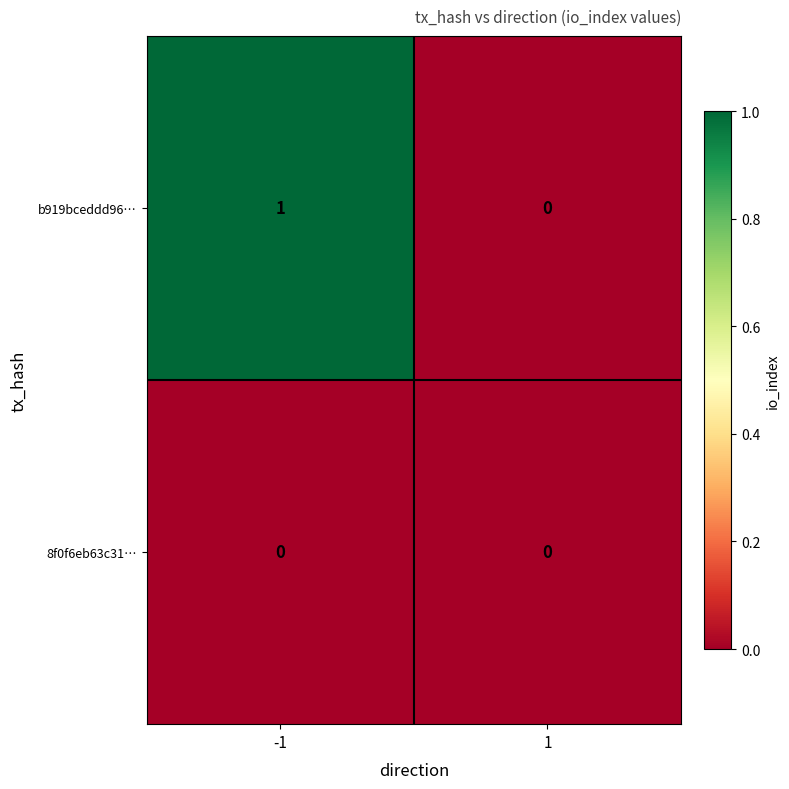

List the series in order of their overall mean, highest first.

b919bceddd96…, 8f0f6eb63c31…